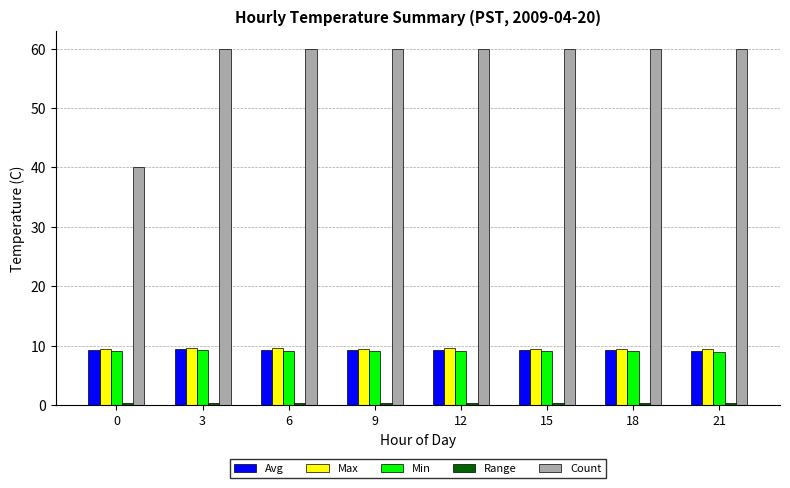

What is the minimum value shown in the chart?

0.3